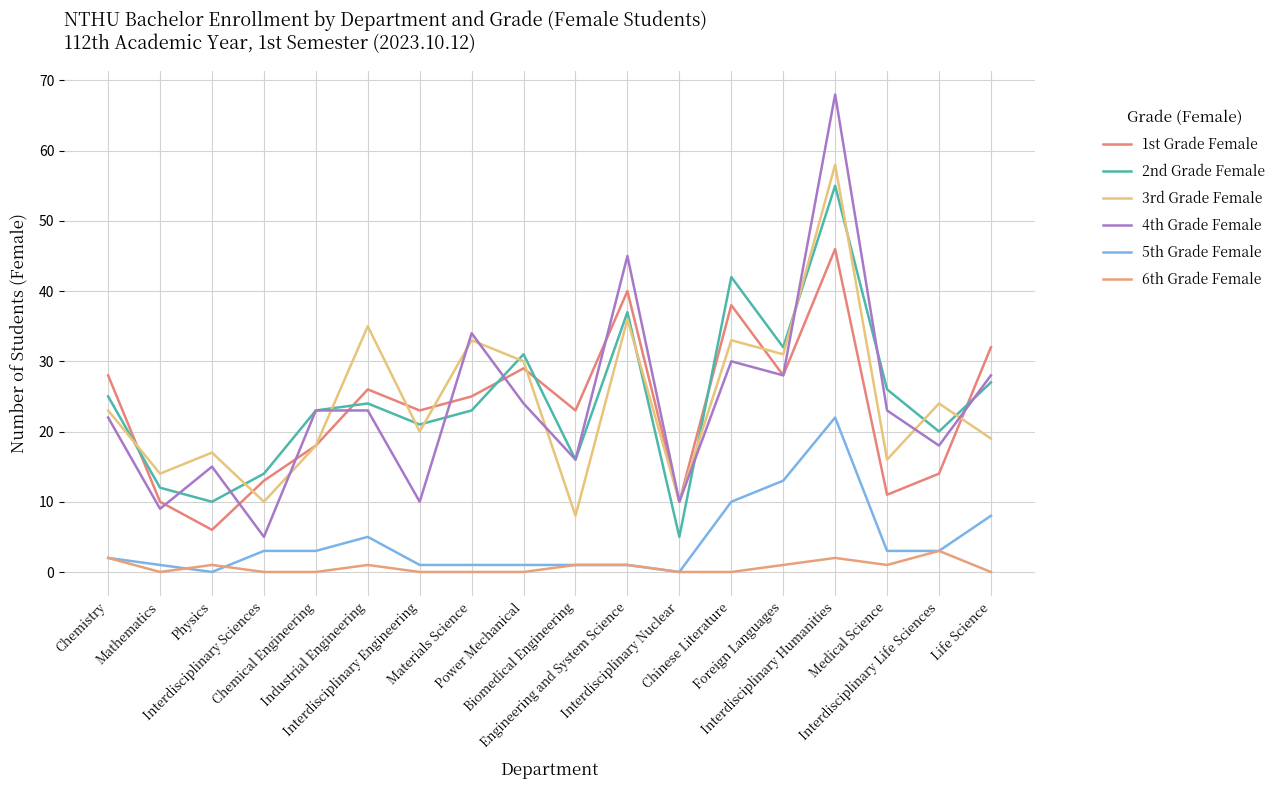

Reading right to left, what are all the values shown in this chart?

1st Grade Female: Life Science=32	Interdisciplinary Life Sciences=14	Medical Science=11	Interdisciplinary Humanities=46	Foreign Languages=28	Chinese Literature=38	Interdisciplinary Nuclear=10	Engineering and System Science=40	Biomedical Engineering=23	Power Mechanical=29	Materials Science=25	Interdisciplinary Engineering=23	Industrial Engineering=26	Chemical Engineering=18	Interdisciplinary Sciences=13	Physics=6	Mathematics=10	Chemistry=28
2nd Grade Female: Life Science=27	Interdisciplinary Life Sciences=20	Medical Science=26	Interdisciplinary Humanities=55	Foreign Languages=32	Chinese Literature=42	Interdisciplinary Nuclear=5	Engineering and System Science=37	Biomedical Engineering=16	Power Mechanical=31	Materials Science=23	Interdisciplinary Engineering=21	Industrial Engineering=24	Chemical Engineering=23	Interdisciplinary Sciences=14	Physics=10	Mathematics=12	Chemistry=25
3rd Grade Female: Life Science=19	Interdisciplinary Life Sciences=24	Medical Science=16	Interdisciplinary Humanities=58	Foreign Languages=31	Chinese Literature=33	Interdisciplinary Nuclear=10	Engineering and System Science=36	Biomedical Engineering=8	Power Mechanical=30	Materials Science=33	Interdisciplinary Engineering=20	Industrial Engineering=35	Chemical Engineering=18	Interdisciplinary Sciences=10	Physics=17	Mathematics=14	Chemistry=23
4th Grade Female: Life Science=28	Interdisciplinary Life Sciences=18	Medical Science=23	Interdisciplinary Humanities=68	Foreign Languages=28	Chinese Literature=30	Interdisciplinary Nuclear=10	Engineering and System Science=45	Biomedical Engineering=16	Power Mechanical=24	Materials Science=34	Interdisciplinary Engineering=10	Industrial Engineering=23	Chemical Engineering=23	Interdisciplinary Sciences=5	Physics=15	Mathematics=9	Chemistry=22
5th Grade Female: Life Science=8	Interdisciplinary Life Sciences=3	Medical Science=3	Interdisciplinary Humanities=22	Foreign Languages=13	Chinese Literature=10	Interdisciplinary Nuclear=0	Engineering and System Science=1	Biomedical Engineering=1	Power Mechanical=1	Materials Science=1	Interdisciplinary Engineering=1	Industrial Engineering=5	Chemical Engineering=3	Interdisciplinary Sciences=3	Physics=0	Mathematics=1	Chemistry=2
6th Grade Female: Life Science=0	Interdisciplinary Life Sciences=3	Medical Science=1	Interdisciplinary Humanities=2	Foreign Languages=1	Chinese Literature=0	Interdisciplinary Nuclear=0	Engineering and System Science=1	Biomedical Engineering=1	Power Mechanical=0	Materials Science=0	Interdisciplinary Engineering=0	Industrial Engineering=1	Chemical Engineering=0	Interdisciplinary Sciences=0	Physics=1	Mathematics=0	Chemistry=2